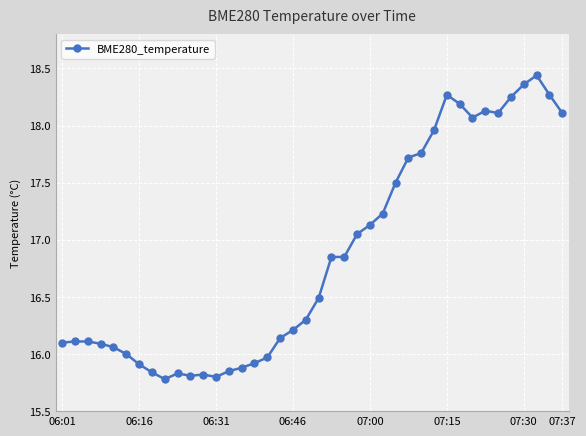

How many series are shown in this chart?

1